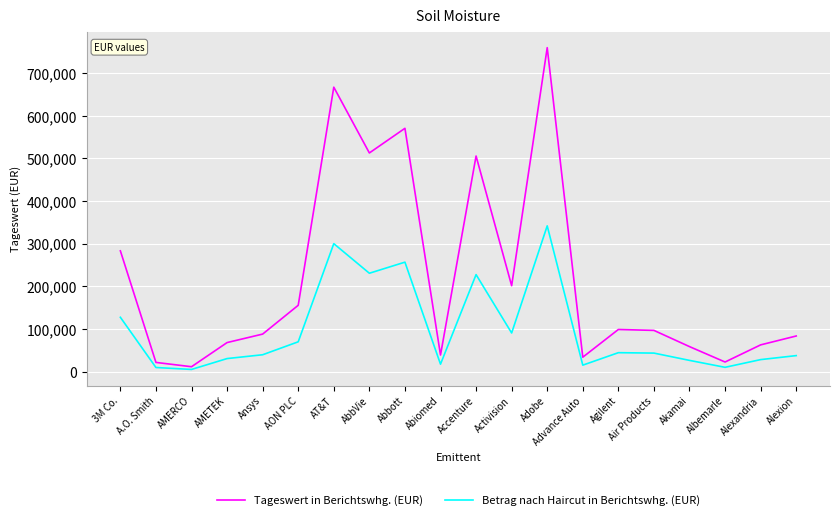

True or false: Betrag nach Haircut in Berichtswhg. (EUR) has a value of 17579.5 at Abiomed.

True